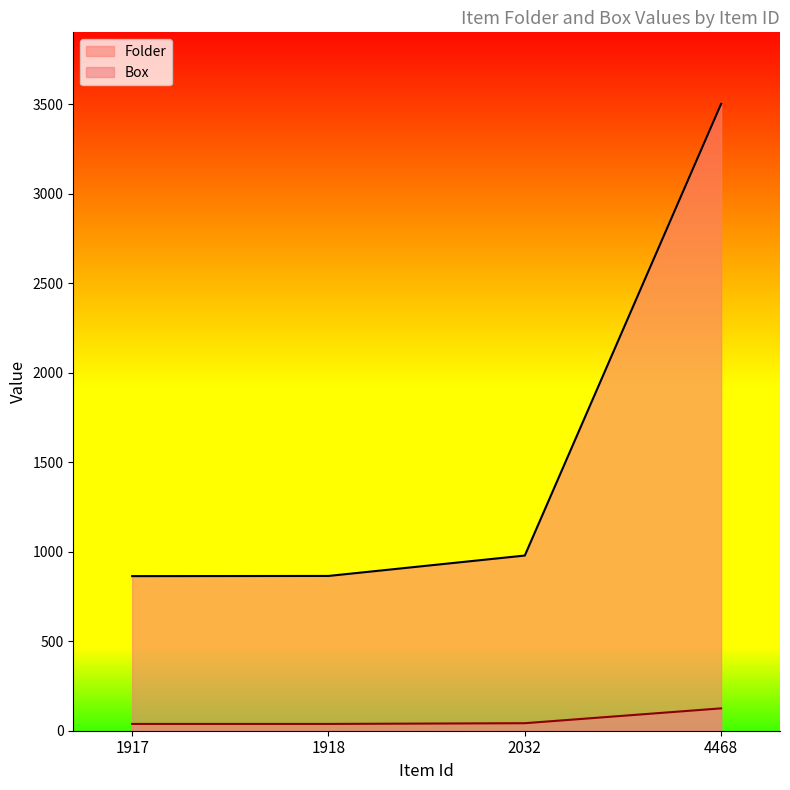

Reading left to right, list all the values displayed in this chart.

Folder: 864	865	979	3503
Box: 38	38	42	125